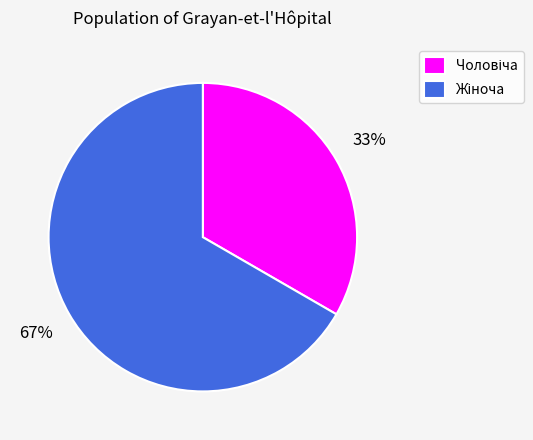

Is there a majority slice in this chart?

Yes